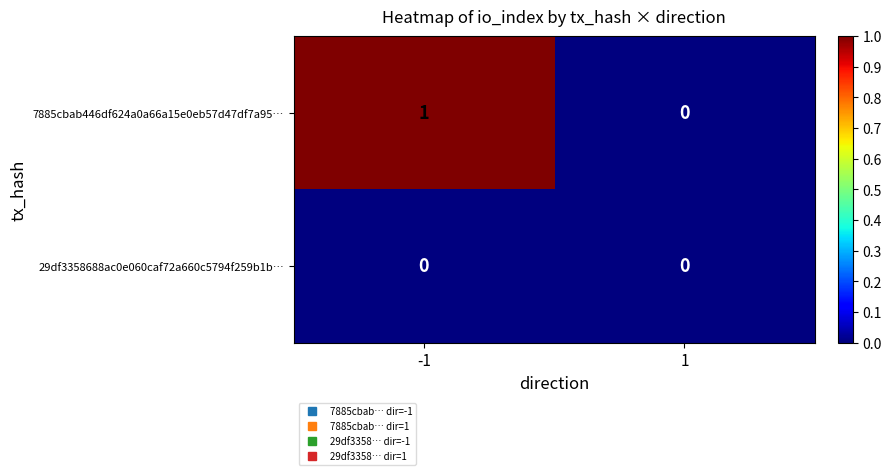

Count the number of data series in this chart.

2